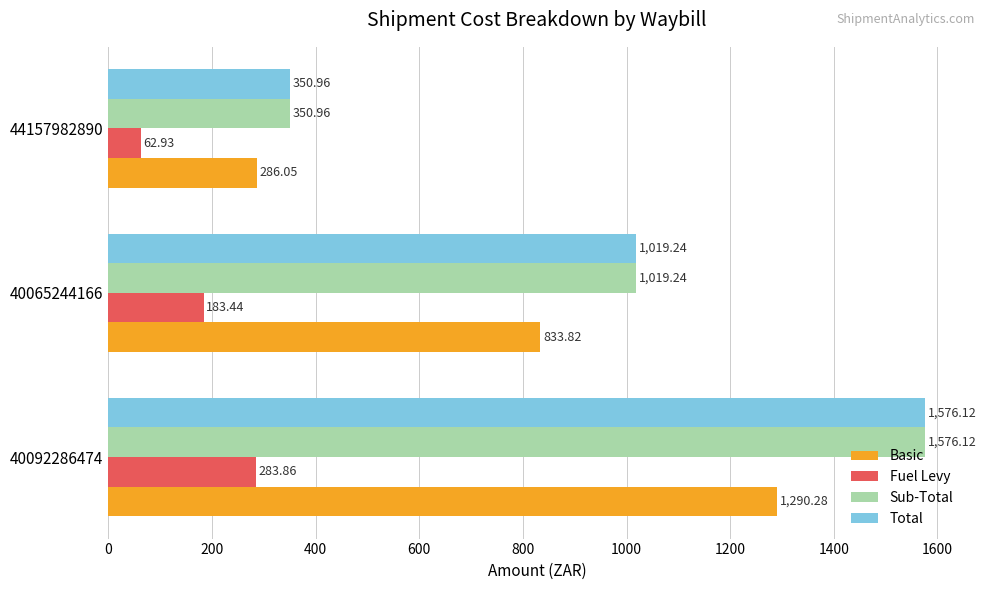

What is the sum of all Basic values?

2410.2